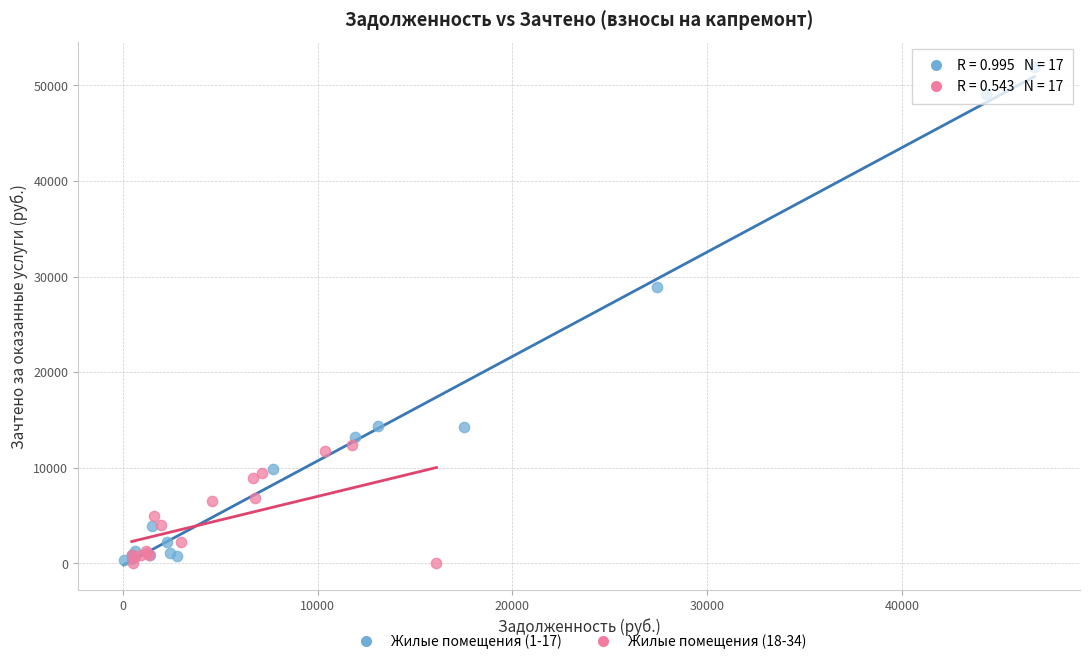

Which series reaches the maximum Y coordinate?

Жилые помещения (1-17)